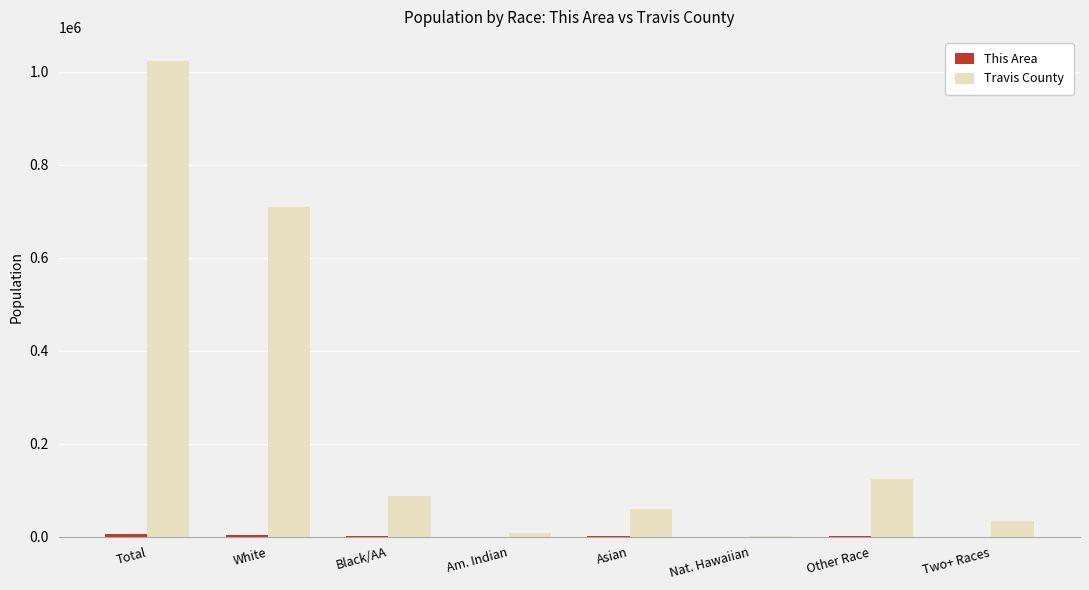

Between White and Am. Indian, which series saw the biggest shift?

Travis County